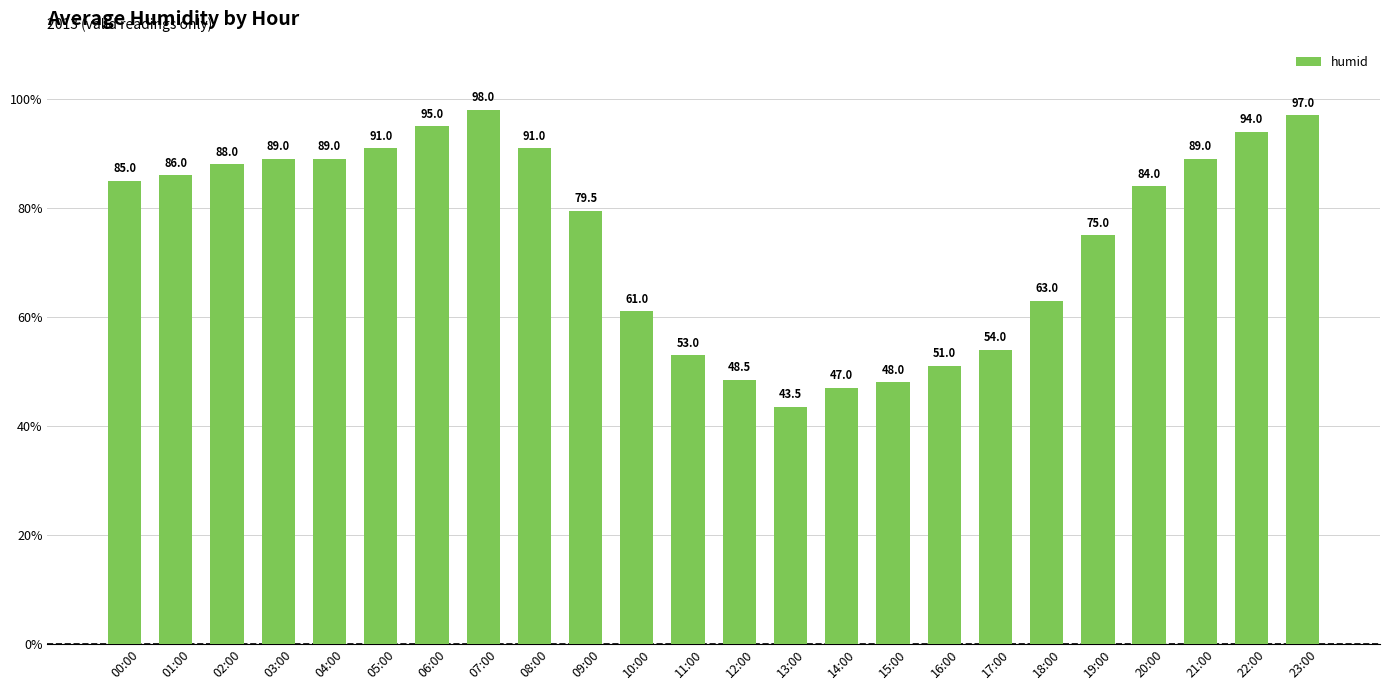

Read the value at 11:00.

53.0